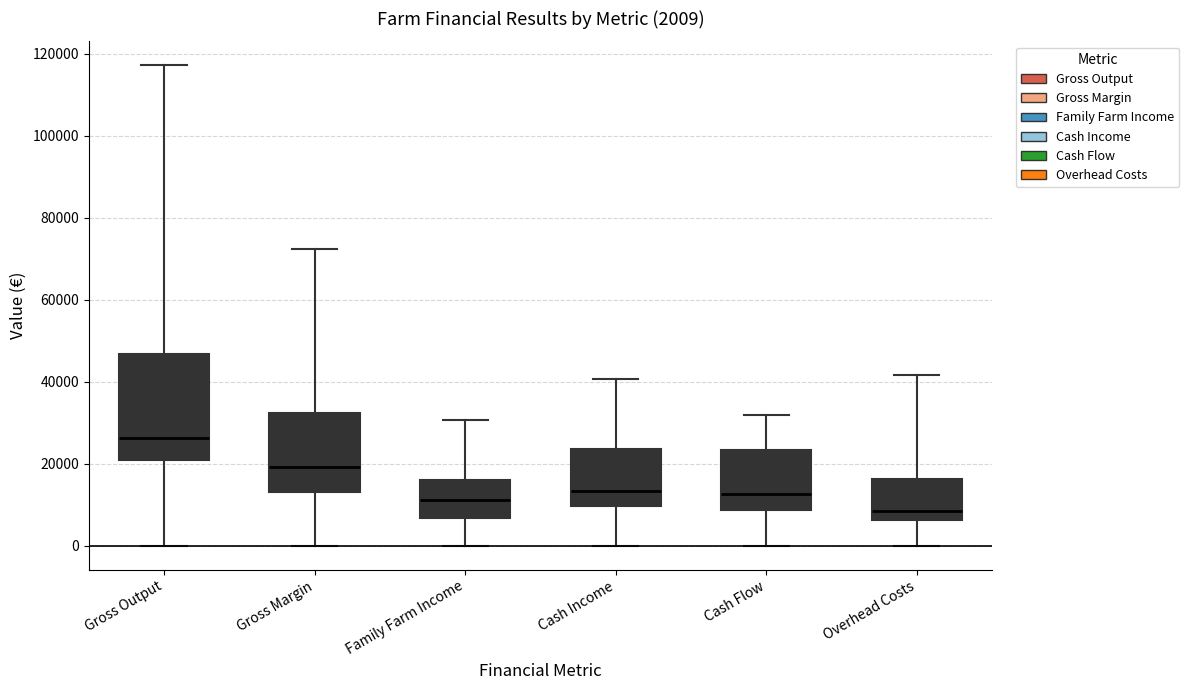

Which box's median line is the highest?

Gross Output